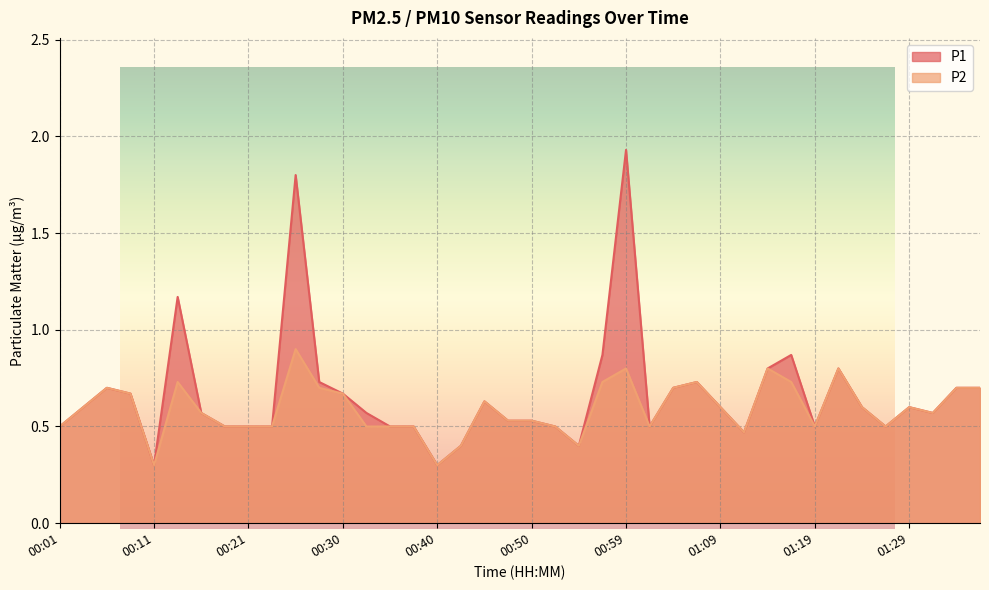

Which series has the largest total across all categories?

P1